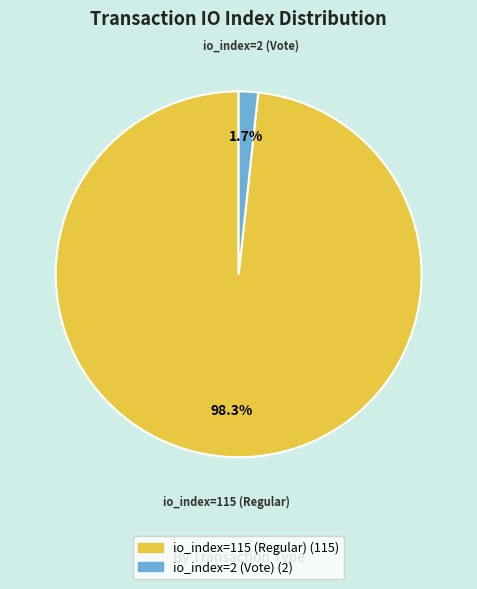

Which has a higher value, io_index=2 (Vote) or io_index=115 (Regular)?

io_index=115 (Regular)